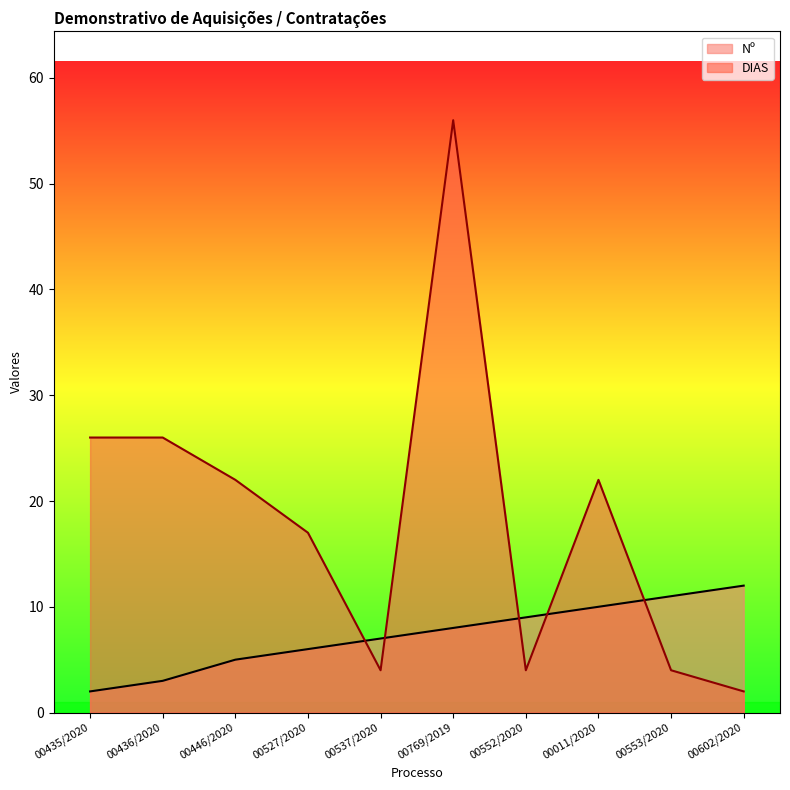

After their last crossing, which series has the higher values: DIAS or Nº?

Nº